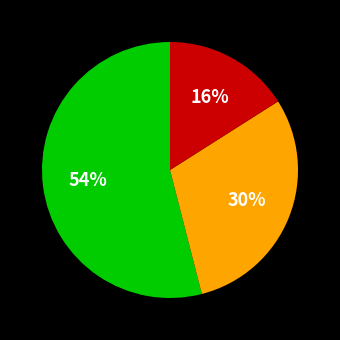

Count the number of slices in the pie.

3